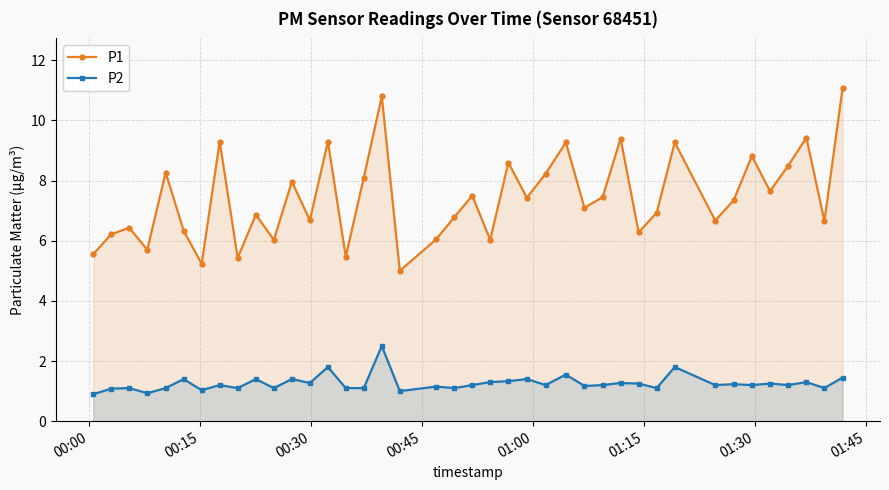

Reading right to left, transcribe all the data shown in this chart.

P1: 11.1	6.7	9.4	8.5	7.7	8.8	7.3	6.7	9.3	6.9	6.3	9.4	7.5	7.1	9.3	8.2	7.4	8.6	6.0	7.5	6.8	6.0	5.0	10.8	8.1	5.5	9.3	6.7	8.0	6.0	6.9	5.4	9.3	5.2	6.3	8.3	5.7	6.4	6.2	5.5
P2: 1.4	1.1	1.3	1.2	1.2	1.2	1.2	1.2	1.8	1.1	1.2	1.3	1.2	1.2	1.6	1.2	1.4	1.3	1.3	1.2	1.1	1.1	1.0	2.5	1.1	1.1	1.8	1.3	1.4	1.1	1.4	1.1	1.2	1.0	1.4	1.1	0.9	1.1	1.1	0.9